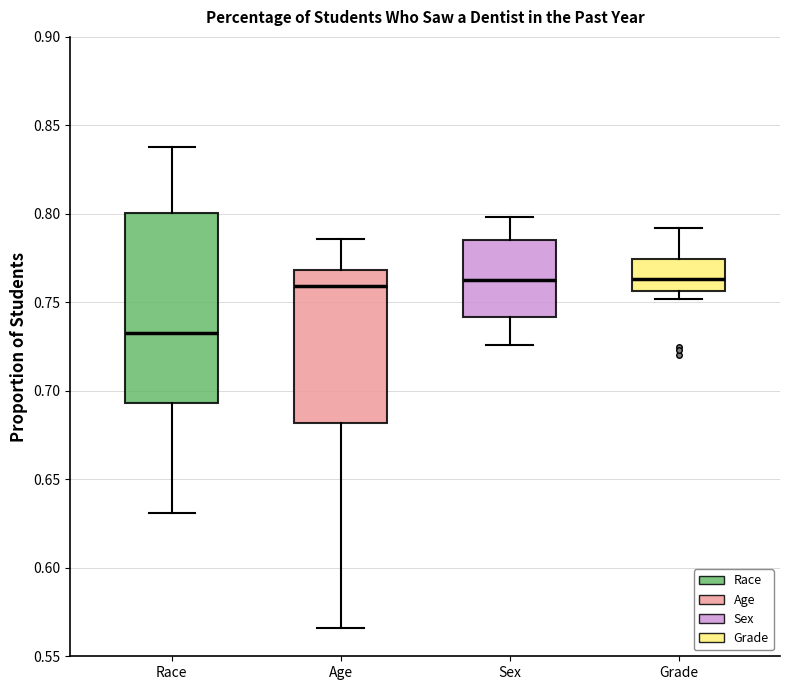

Reading left to right, read every box against the y-axis: the position of its median line, the range the box covers, and the ends of its whiskers. The values are not printed on the chart, so give them approximately, as read against the axis.

Race: median 0.735, box 0.695 to 0.800, whiskers 0.630 to 0.840
Age: median 0.760, box 0.680 to 0.770, whiskers 0.565 to 0.785
Sex: median 0.765, box 0.740 to 0.785, whiskers 0.725 to 0.800
Grade: median 0.765, box 0.755 to 0.775, whiskers 0.750 to 0.790